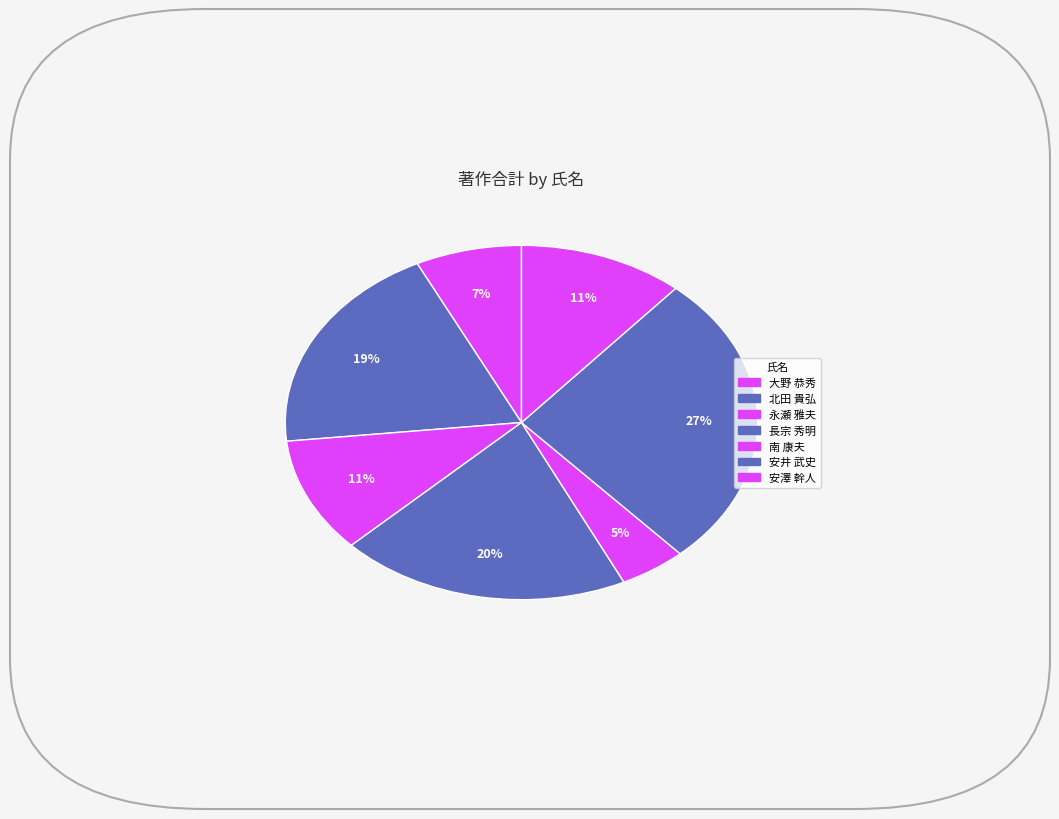

To the nearest percent, what percentage of the pie is 南 康夫?

5%